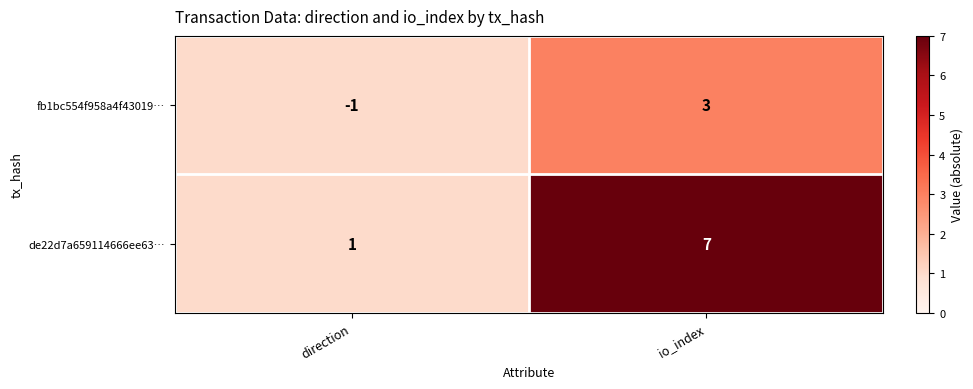

The value of de22d7a659114666ee63… at io_index is 7. True or false?

True